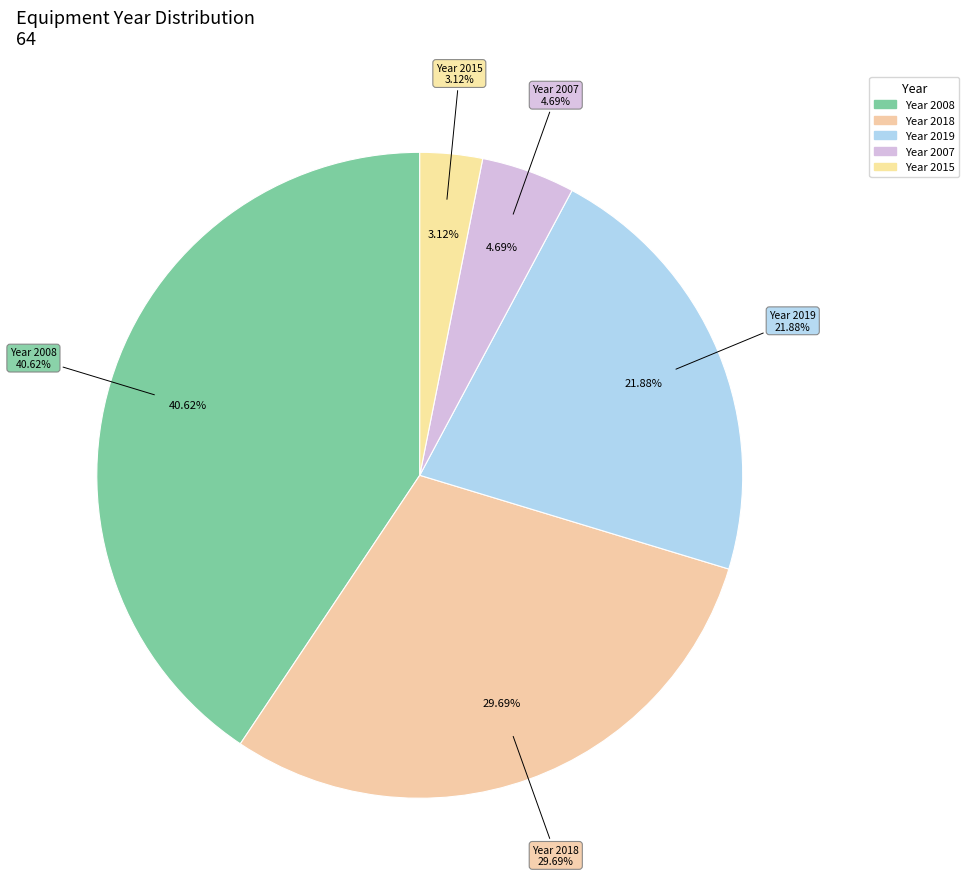

Is there a majority slice in this chart?

No